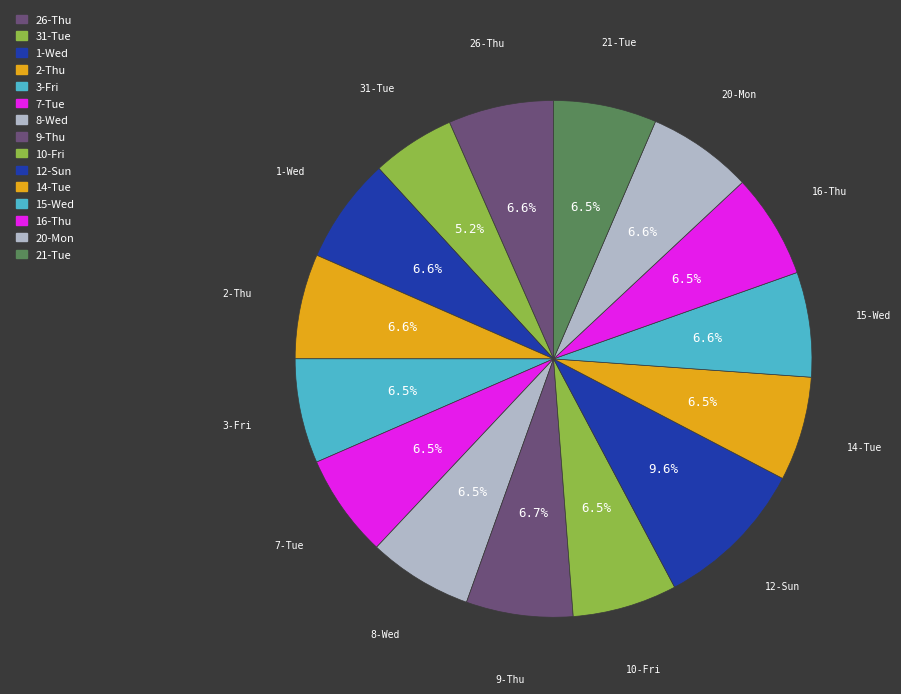

Rank the categories by value from highest to lowest.

12-Sun, 9-Thu, 1-Wed, 26-Thu, 20-Mon, 2-Thu, 15-Wed, 10-Fri, 3-Fri, 8-Wed, 16-Thu, 14-Tue, 7-Tue, 21-Tue, 31-Tue